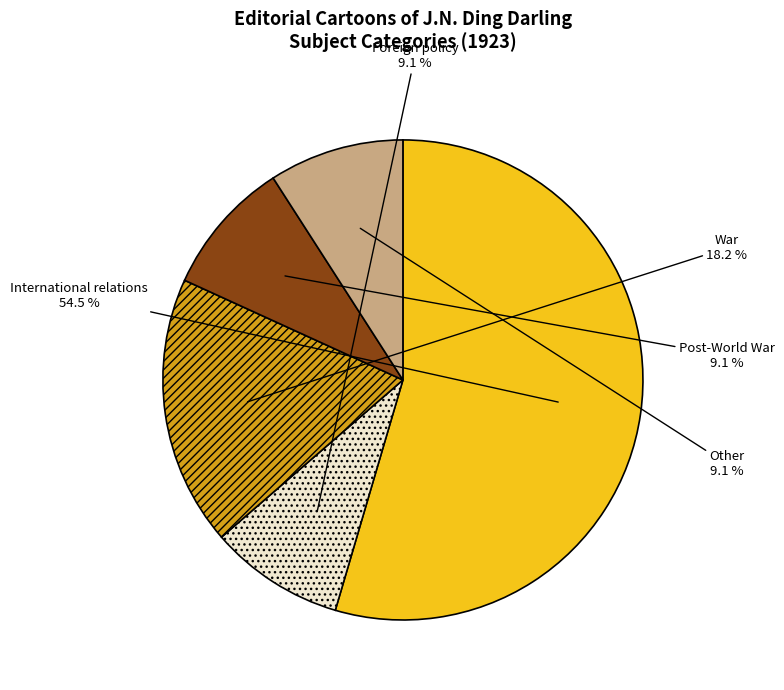

Is there a majority slice in this chart?

Yes